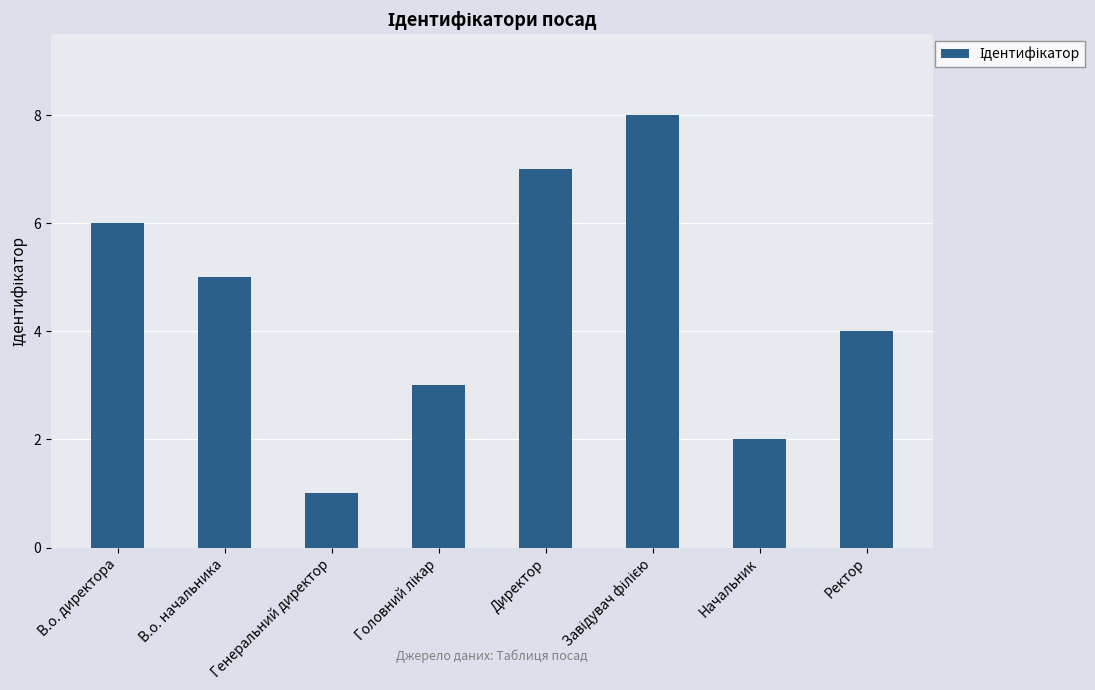

The value at Ректор is 6. True or false?

False